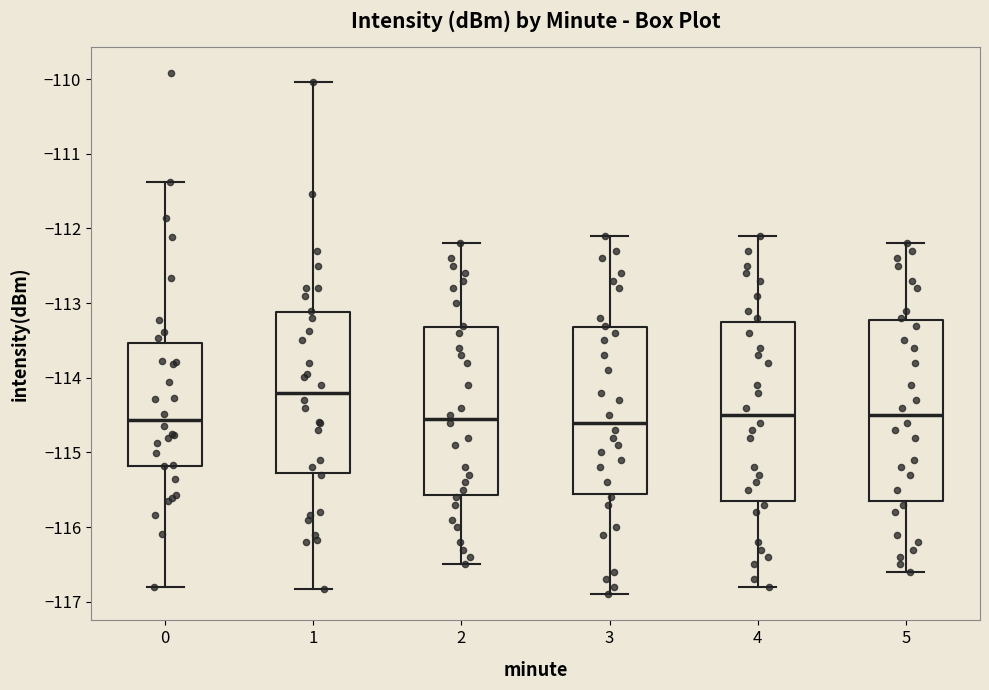

Where is the upper edge of the box at x = 5 on the y-axis? The values are not printed on the chart, so give them approximately, as read against the axis.

-113.2